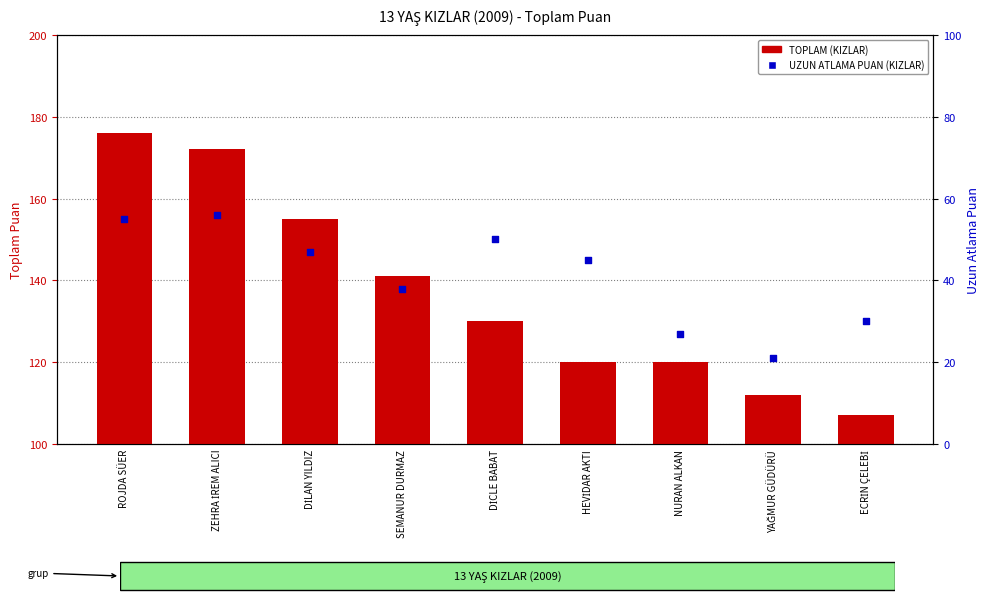

What is the total value across all series at DİLAN YILDIZ?

202